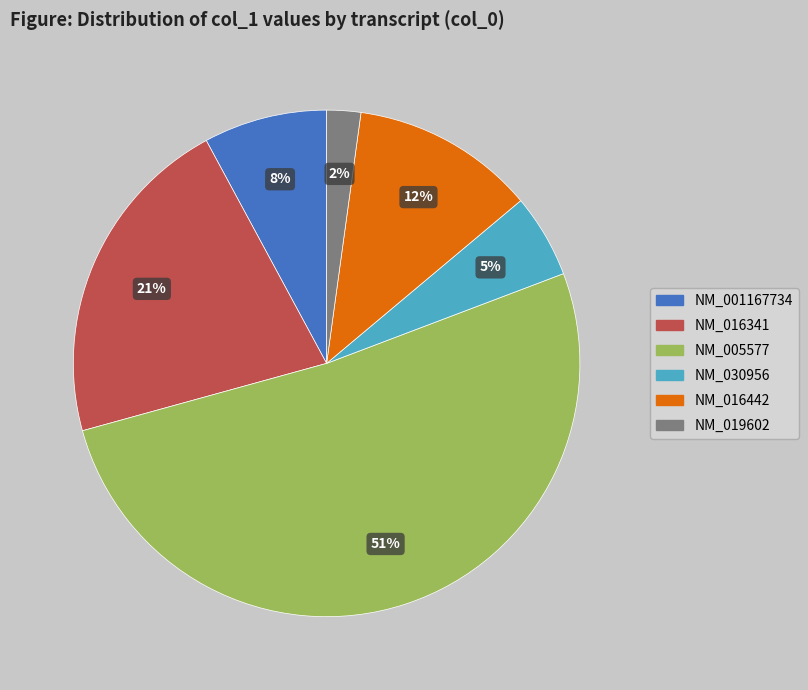

To the nearest percent, what portion does NM_001167734 represent?

8%